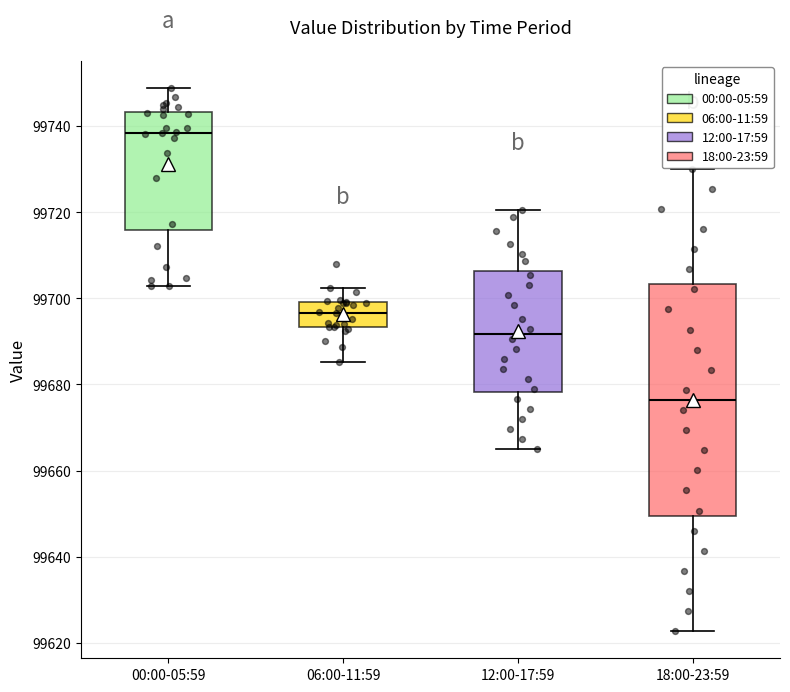

Which box's median line is the highest?

00:00-05:59